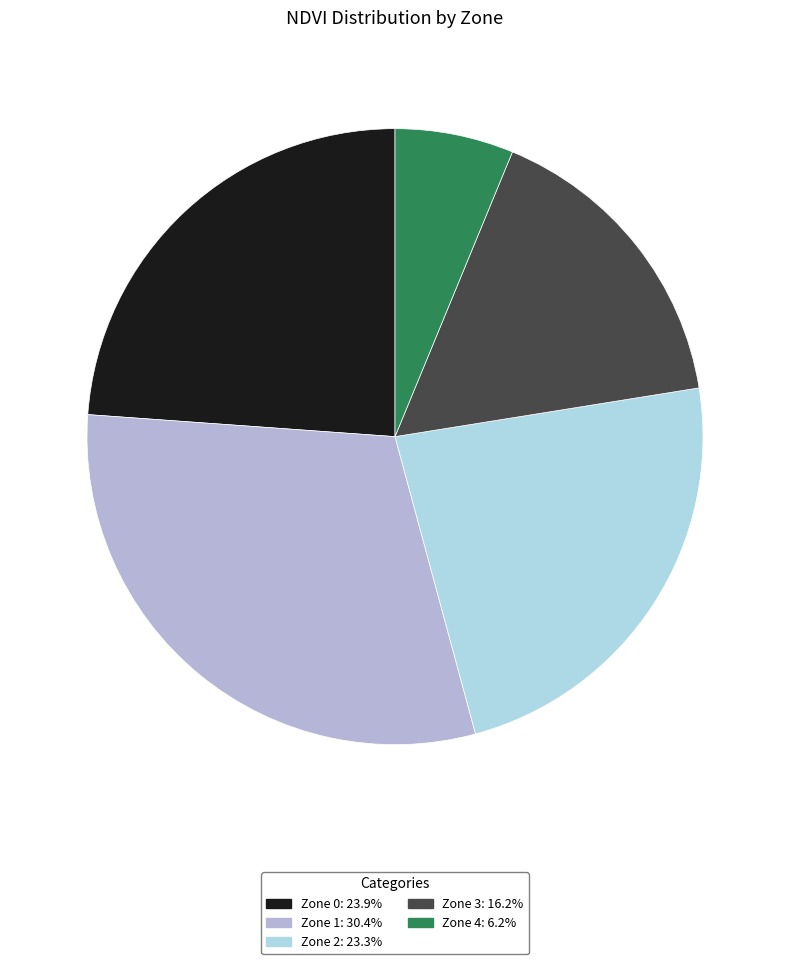

Is there a majority slice in this chart?

No